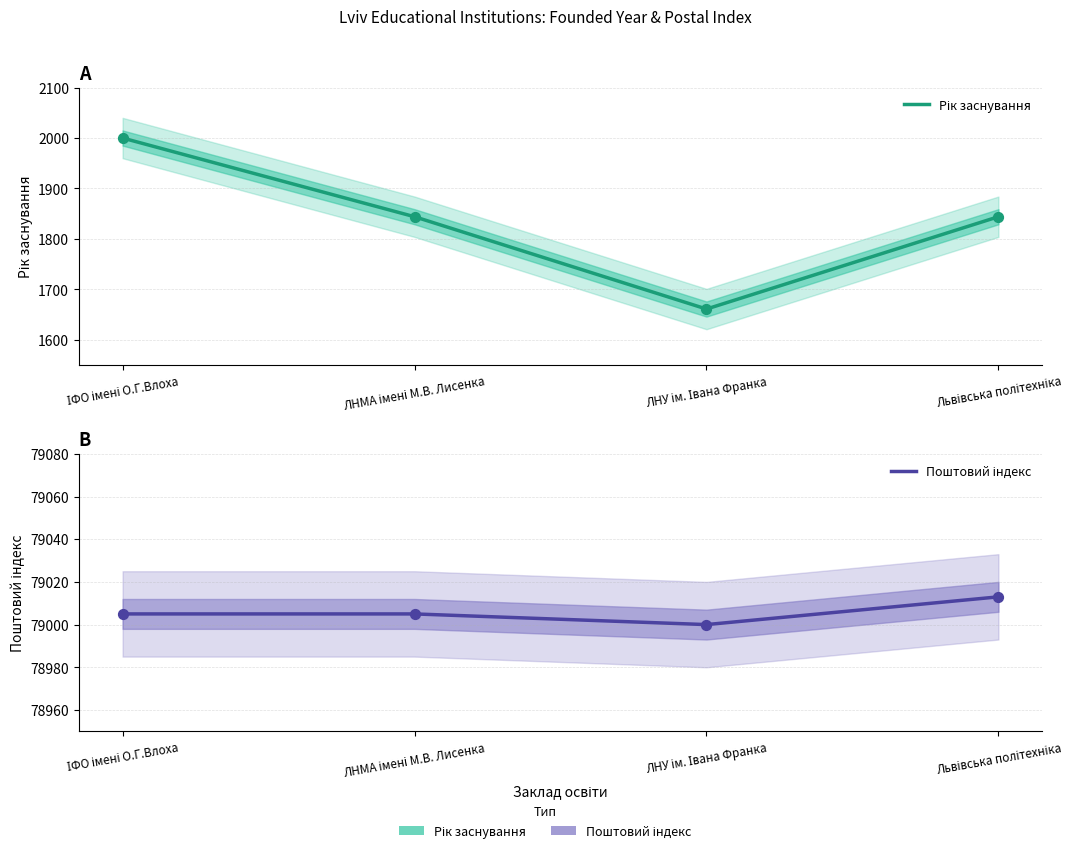

Which series has the widest spread of Y values?

Рік заснування